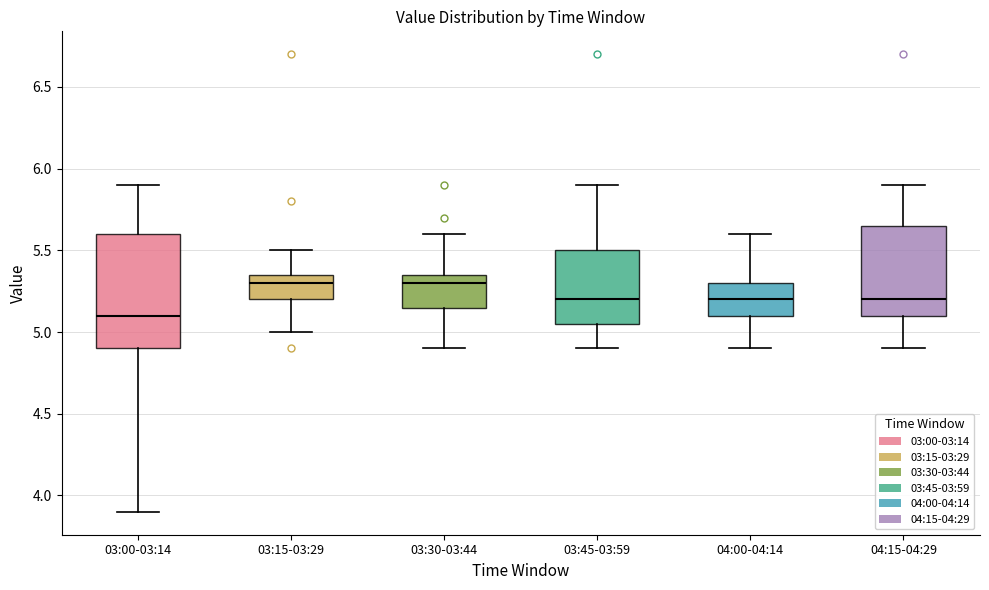

Reading left to right, read every box against the y-axis: the position of its median line, the range the box covers, and the ends of its whiskers. The values are not printed on the chart, so give them approximately, as read against the axis.

03:00-03:14: median 5.10, box 4.90 to 5.60, whiskers 3.90 to 5.90
03:15-03:29: median 5.30, box 5.20 to 5.35, whiskers 5.00 to 5.50
03:30-03:44: median 5.30, box 5.15 to 5.35, whiskers 4.90 to 5.60
03:45-03:59: median 5.20, box 5.05 to 5.50, whiskers 4.90 to 5.90
04:00-04:14: median 5.20, box 5.10 to 5.30, whiskers 4.90 to 5.60
04:15-04:29: median 5.20, box 5.10 to 5.65, whiskers 4.90 to 5.90